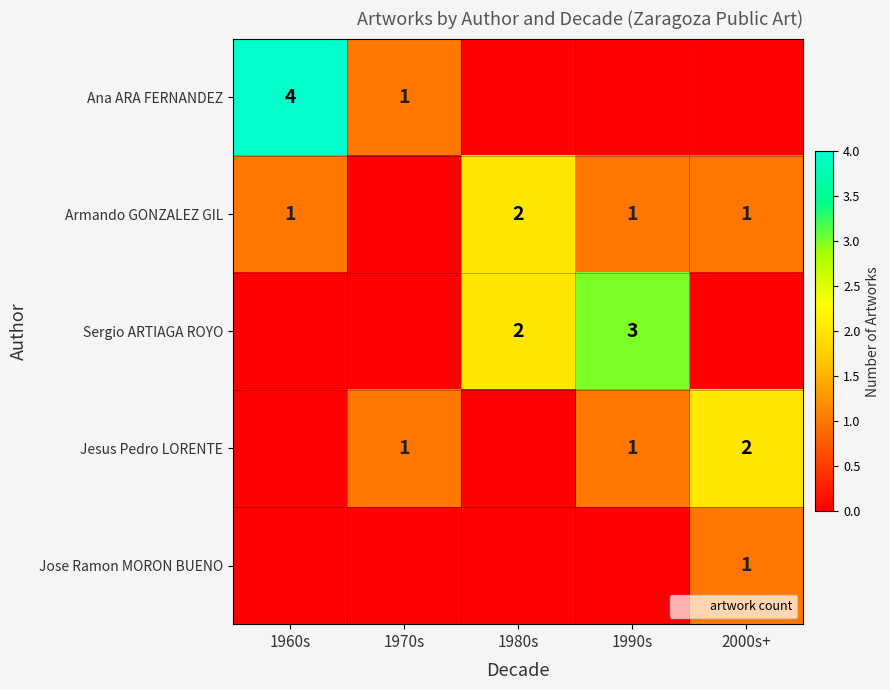

What is the average value of the Jesus Pedro LORENTE series?

1